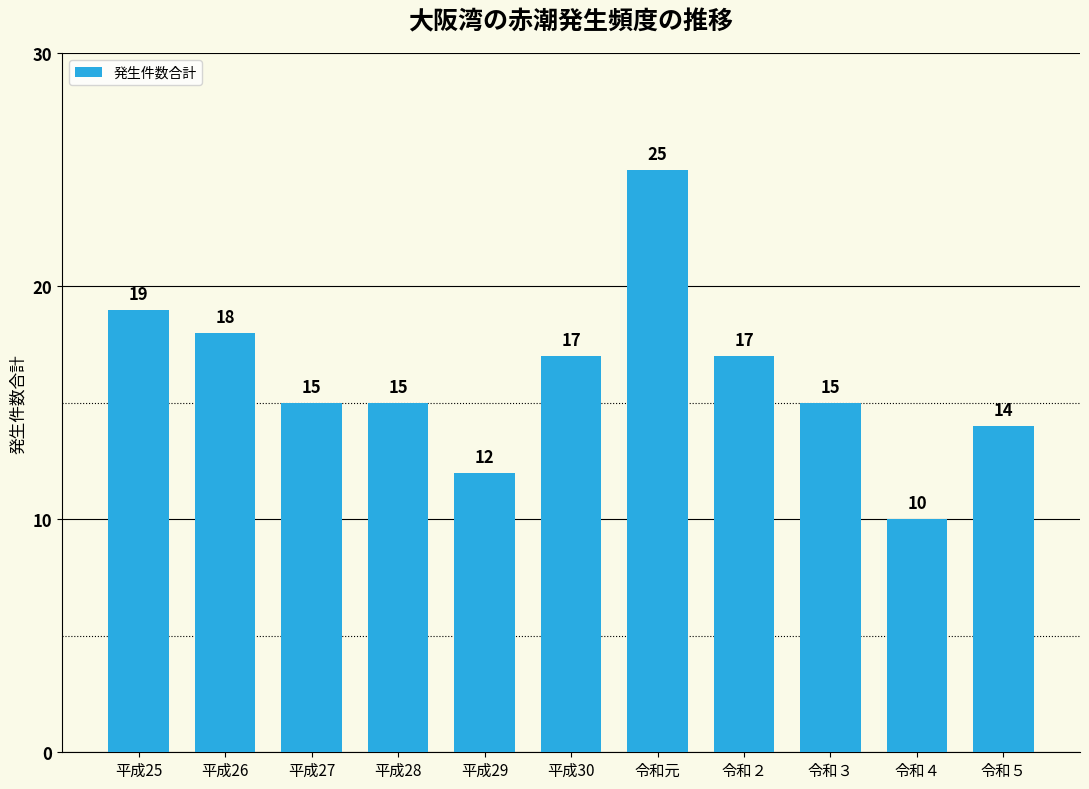

What is the value of the 2nd bar from the left?

18